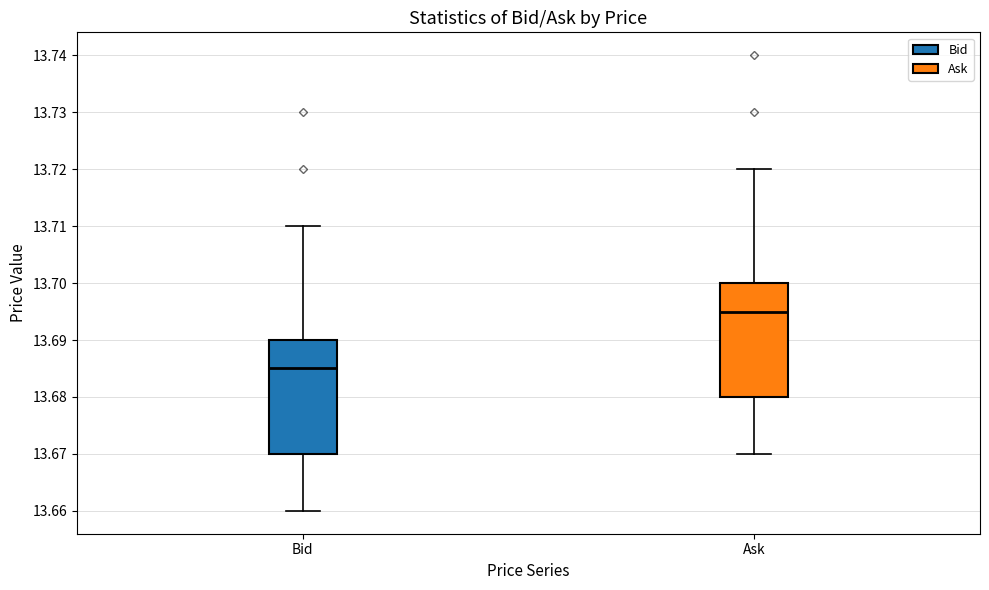

Reading left to right, read every box against the y-axis: the position of its median line, the range the box covers, and the ends of its whiskers. The values are not printed on the chart, so give them approximately, as read against the axis.

Bid: median 13.685, box 13.670 to 13.690, whiskers 13.660 to 13.710
Ask: median 13.695, box 13.680 to 13.700, whiskers 13.670 to 13.720